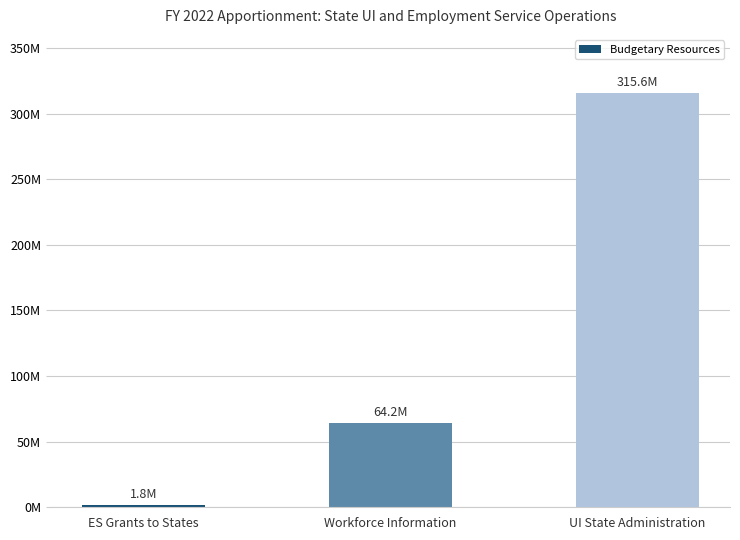

What is the label of the 3rd bar from the right?

ES Grants to States